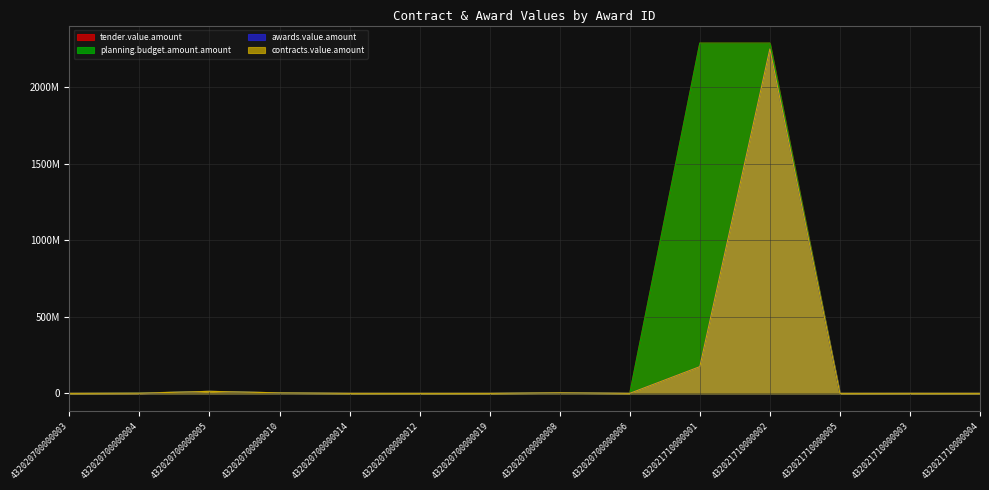

Reading left to right, extract all data points from this chart.

tender.value.amount: 432020700000003=2.0	432020700000004=2000000.0	432020700000005=13442444.8	432020700000010=3500000.0	432020700000014=10000.0	432020700000012=10000.0	432020700000019=54640.0	432020700000008=3988837.0	432020700000006=141329.0	432021710000001=2287812903.8	432021710000002=2287812903.8	432021710000005=54640.0	432021710000003=148023.7	432021710000004=54640.0
awards.value.amount: 432020700000003=2.0	432020700000004=970648.0	432020700000005=13161501.8	432020700000010=3274578.1	432020700000014=119900.0	432020700000012=7000.0	432020700000019=11374.5	432020700000008=3944976.0	432020700000006=133815.3	432021710000001=174465854.3	432021710000002=2249186930.5	432021710000005=12655.2	432021710000003=158179.2	432021710000004=29048.0
contracts.value.amount: 432020700000003=2.0	432020700000004=970648.0	432020700000005=13161501.8	432020700000010=3274578.1	432020700000014=119900.0	432020700000012=7000.0	432020700000019=11374.5	432020700000008=3944976.0	432020700000006=133815.3	432021710000001=174465854.3	432021710000002=2249186930.5	432021710000005=12655.2	432021710000003=158179.2	432021710000004=29048.0
planning.budget.amount.amount: 432020700000003=2.0	432020700000004=2000000.0	432020700000005=13442444.8	432020700000010=3500000.0	432020700000014=10000.0	432020700000012=10000.0	432020700000019=54640.0	432020700000008=3988837.0	432020700000006=141329.0	432021710000001=2287812903.8	432021710000002=2287812903.8	432021710000005=54640.0	432021710000003=148023.7	432021710000004=54640.0